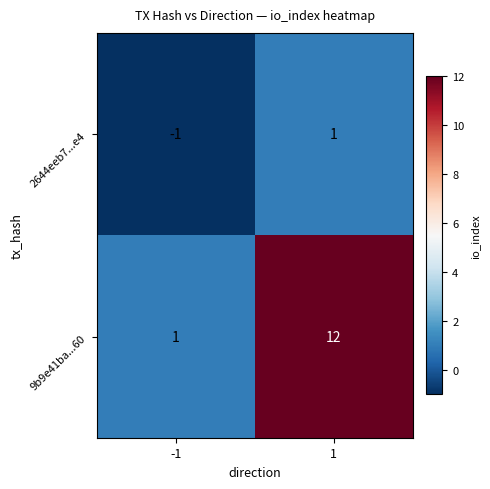

The 9b9e41ba...60 series shows 12 at 1. True or false?

True